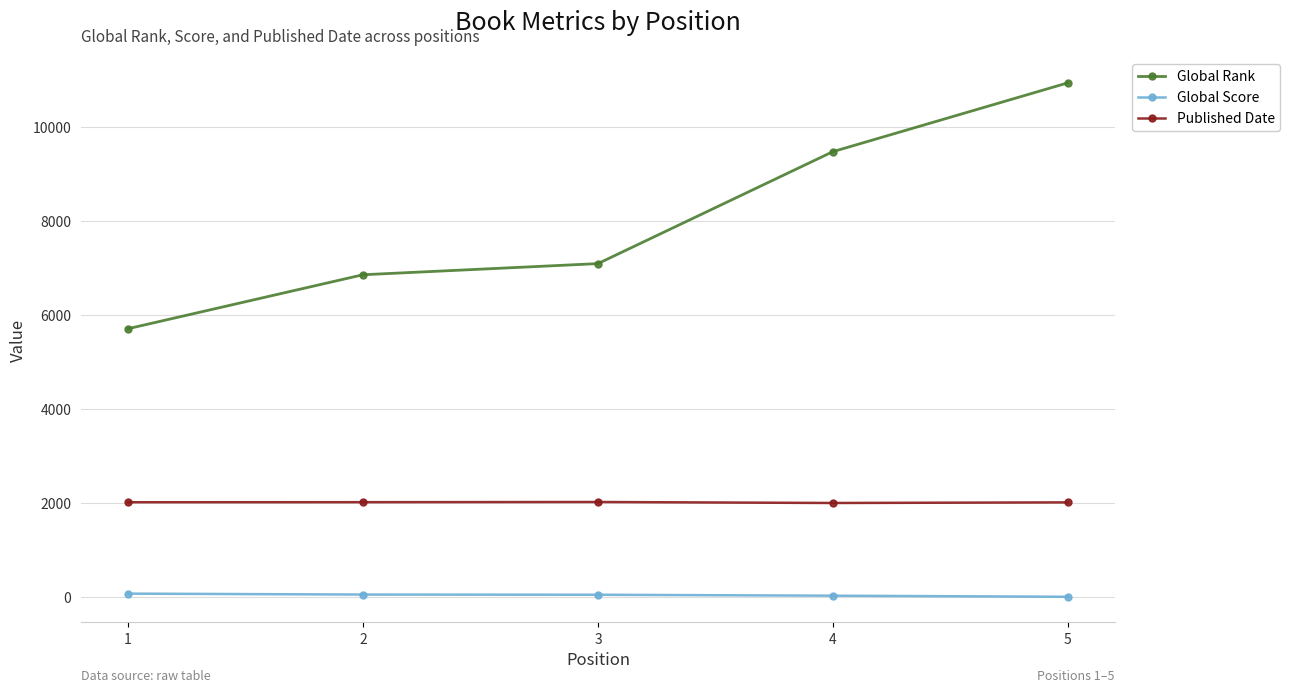

Count the number of data series in this chart.

3